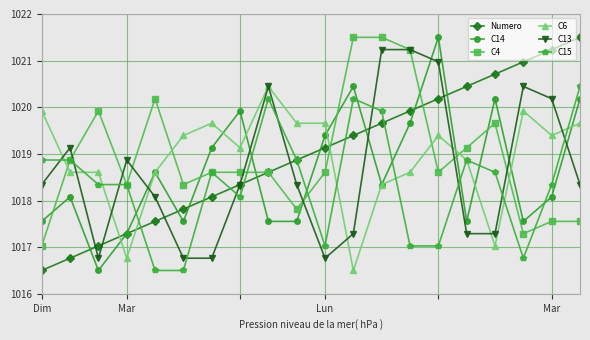

What is the minimum value shown in the chart?

1016.5